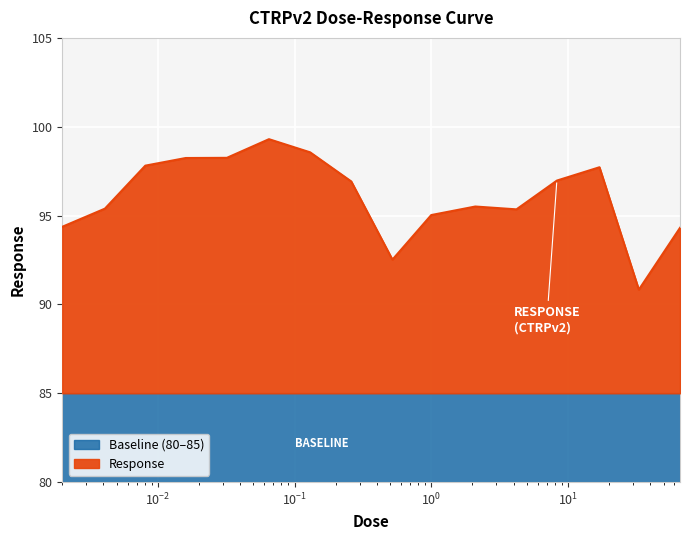

Where is the first local maximum?

0.065